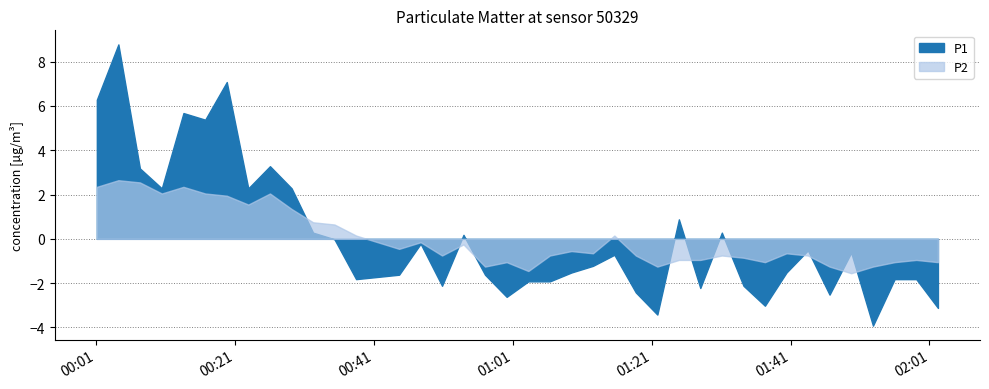

What are all the series names shown in the legend?

P1, P2